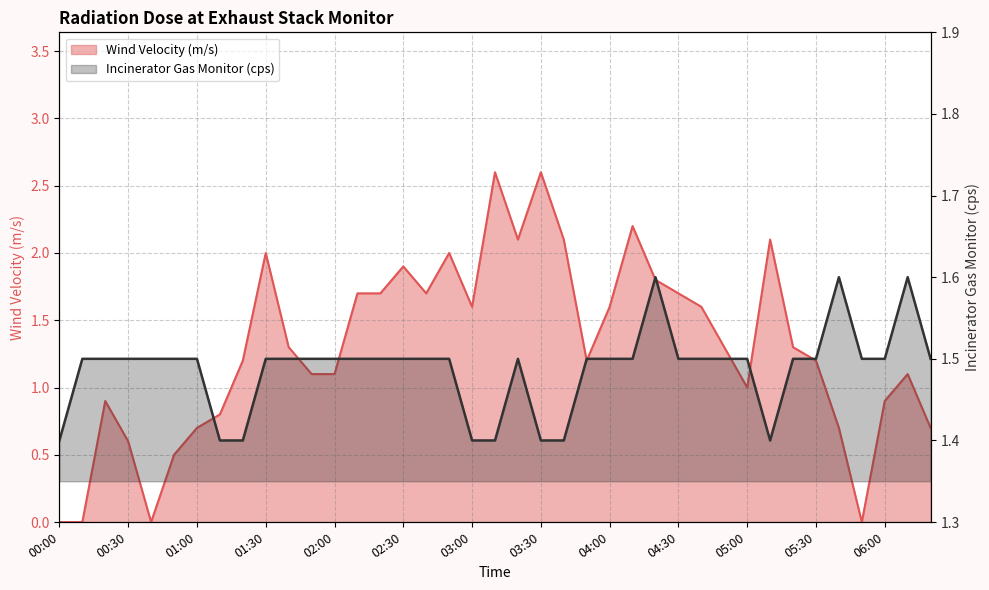

Where is Wind Velocity (m/s) nearest to the value 1?

05:00